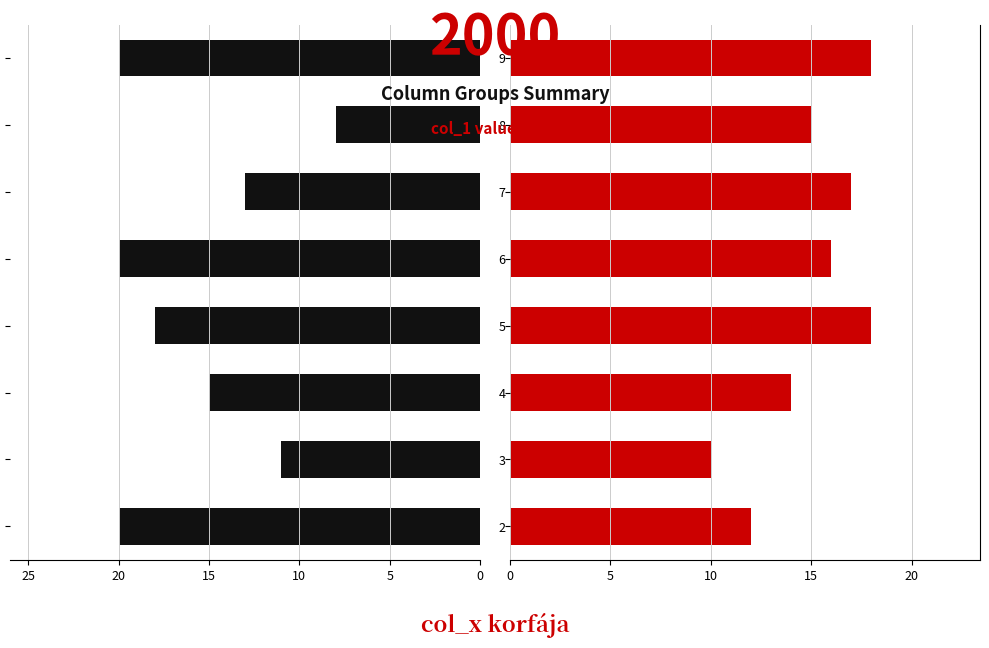

What is the value of the left_group bar at the 3rd from the left?

15